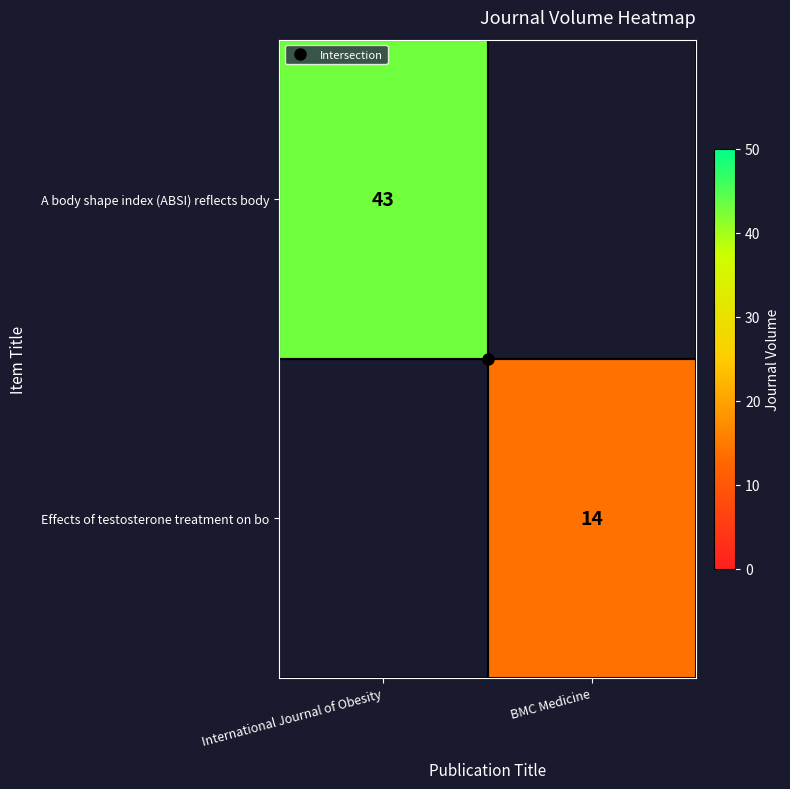

Between International Journal of Obesity and BMC Medicine, which series saw the biggest shift?

A body shape index (ABSI) reflects body